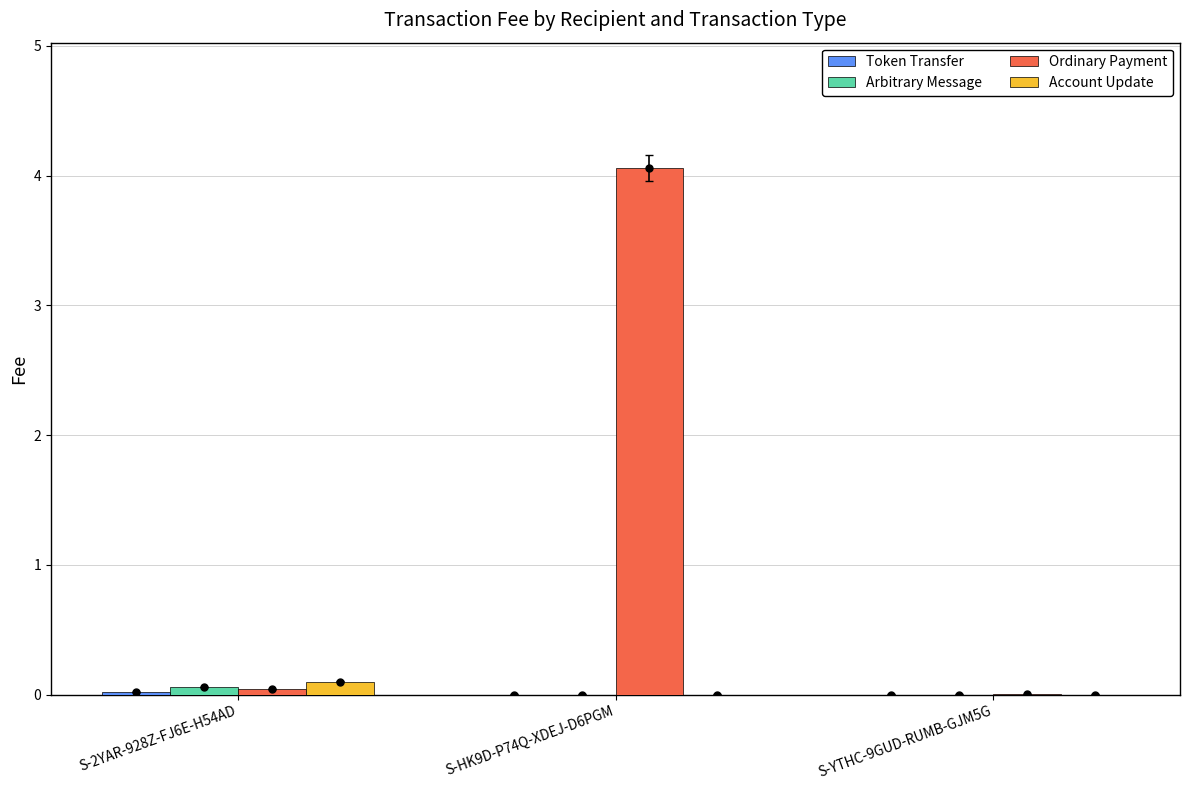

Is it true that Account Update equals 0.0 at S-YTHC-9GUD-RUMB-GJM5G?

True